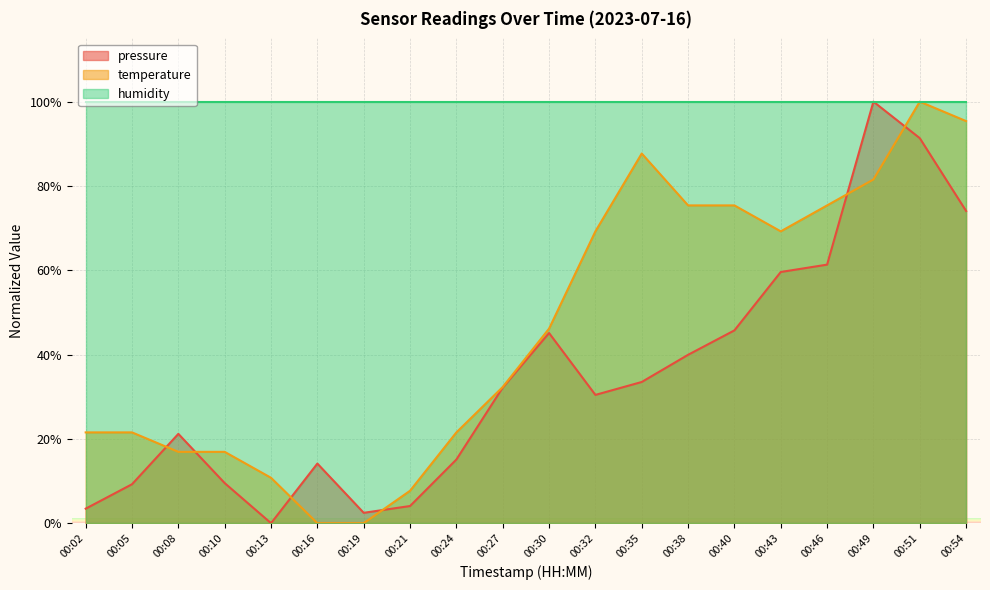

What is the highest value of the temperature series?

100.0